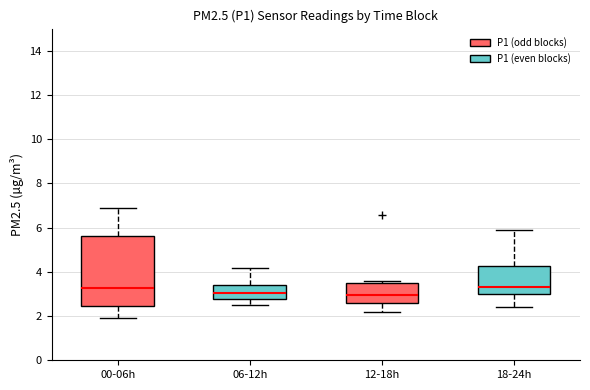

Reading left to right, transcribe this box plot: for each box, give where its median line is, the range the box spans, and where its two whiskers end, as read against the y-axis. The values are not printed on the chart, so give them approximately, as read against the axis.

00-06h: median 3.2, box 2.4 to 5.6, whiskers 2.0 to 7.0
06-12h: median 3.0, box 2.8 to 3.4, whiskers 2.6 to 4.2
12-18h: median 3.0, box 2.6 to 3.4, whiskers 2.2 to 3.6
18-24h: median 3.4, box 3.0 to 4.2, whiskers 2.4 to 5.8